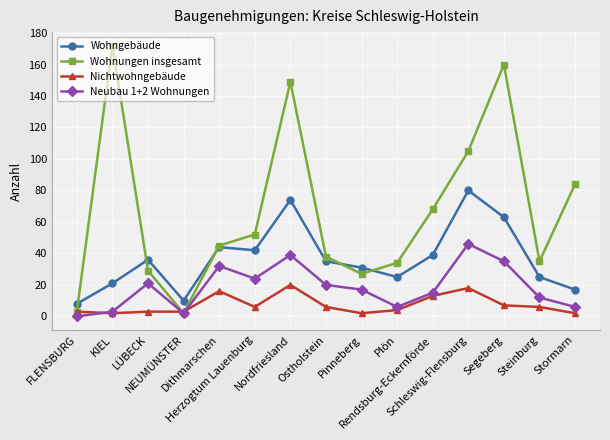

Rank the series by their average value, from highest to lowest.

Wohnungen insgesamt, Wohngebäude, Neubau 1+2 Wohnungen, Nichtwohngebäude